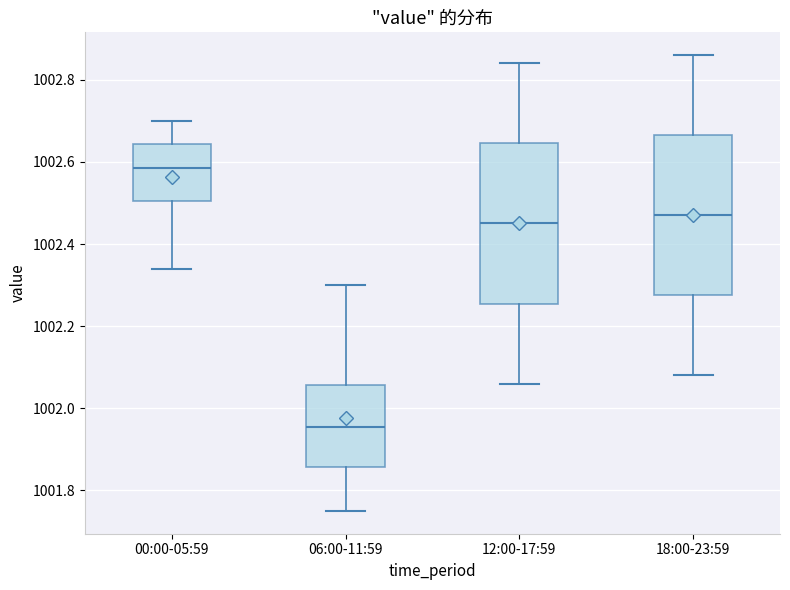

Reading left to right, transcribe this box plot: for each box, give where its median line is, the range the box spans, and where its two whiskers end, as read against the y-axis. The values are not printed on the chart, so give them approximately, as read against the axis.

00:00-05:59: median 1002.58, box 1002.50 to 1002.64, whiskers 1002.34 to 1002.70
06:00-11:59: median 1001.96, box 1001.86 to 1002.06, whiskers 1001.76 to 1002.30
12:00-17:59: median 1002.46, box 1002.26 to 1002.64, whiskers 1002.06 to 1002.84
18:00-23:59: median 1002.48, box 1002.28 to 1002.66, whiskers 1002.08 to 1002.86